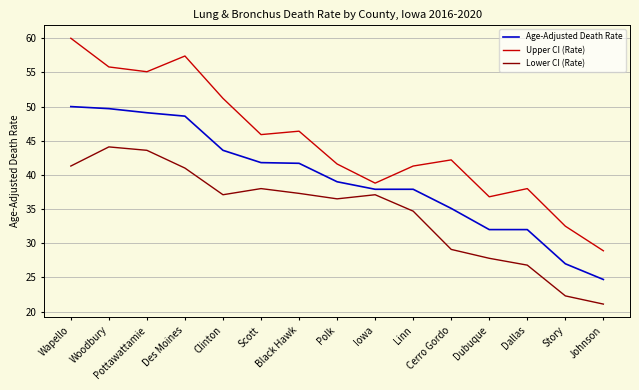

True or false: Age-Adjusted Death Rate and Lower CI (Rate) cross at least once.

False